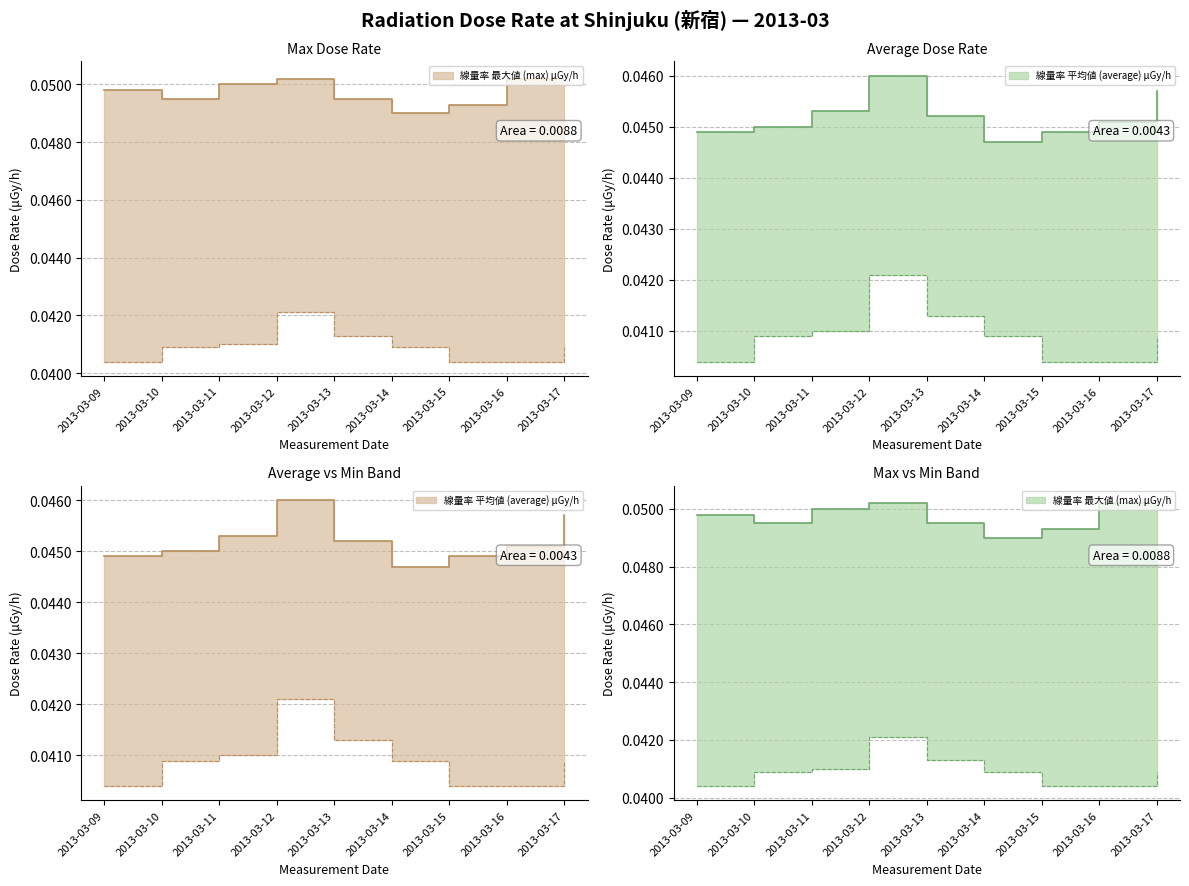

Which series has the largest total across all categories?

max